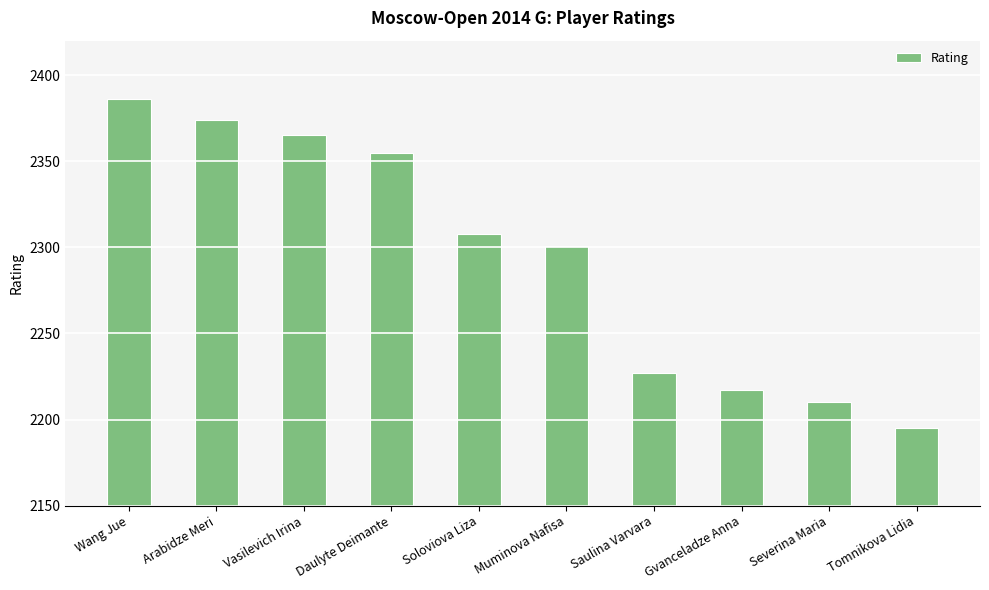

What is the label of the 10th bar from the right?

Wang Jue